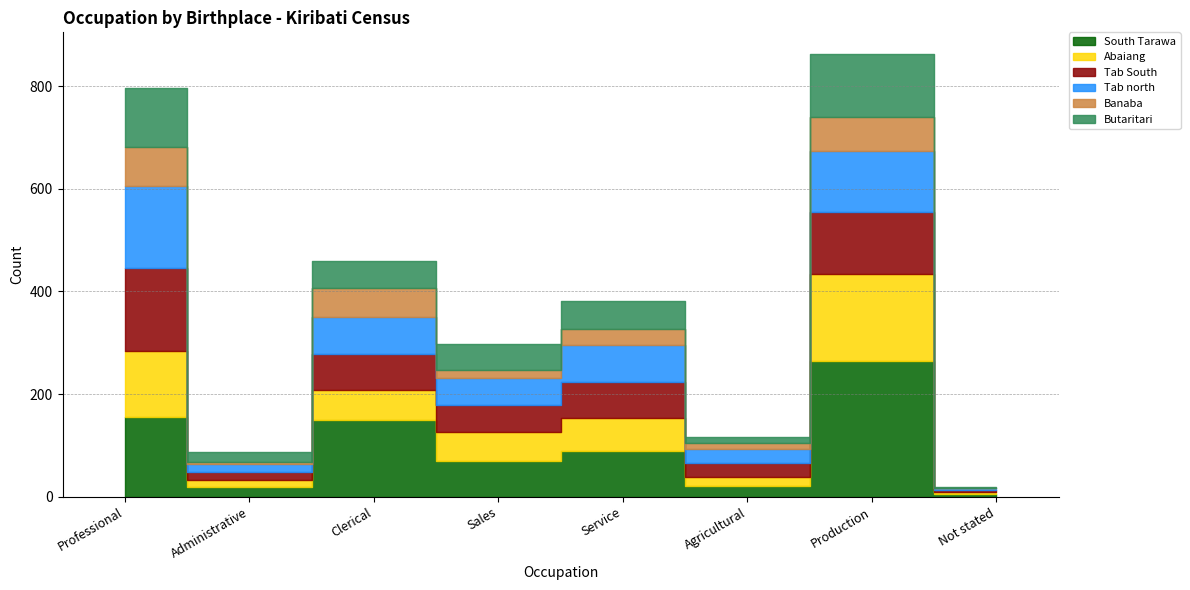

True or false: Abaiang and South Tarawa cross at least once.

False